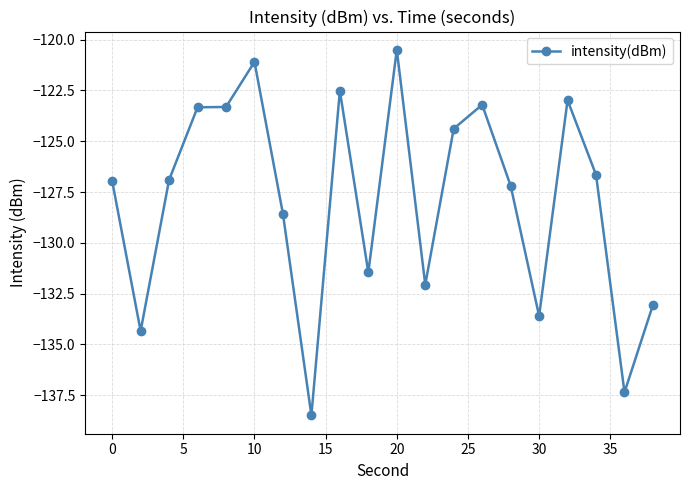

What is the value of the 11th point from the left?

-120.5